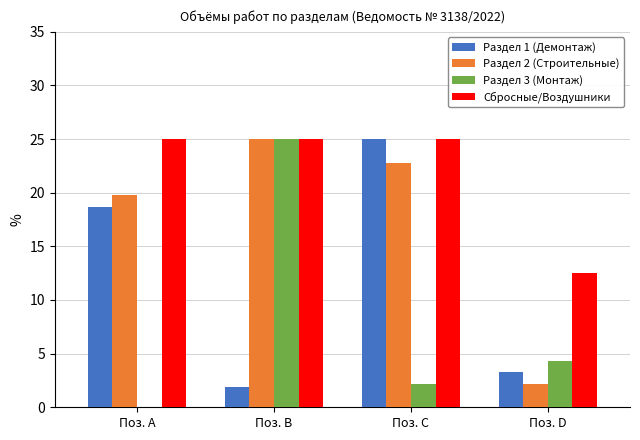

Which series changed the most between Поз. A and Поз. B?

Раздел 3 (Монтаж)